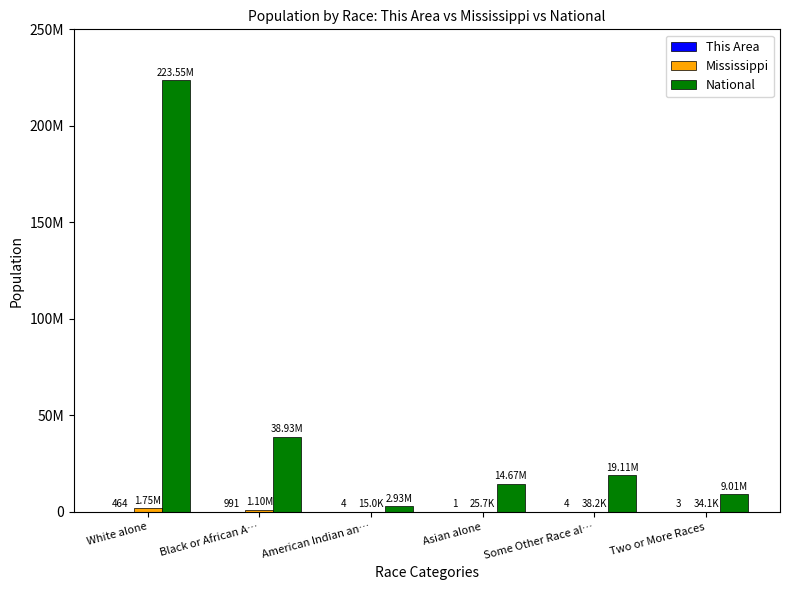

What is the difference between the This Area values at Asian alone and American Indian an…?

3